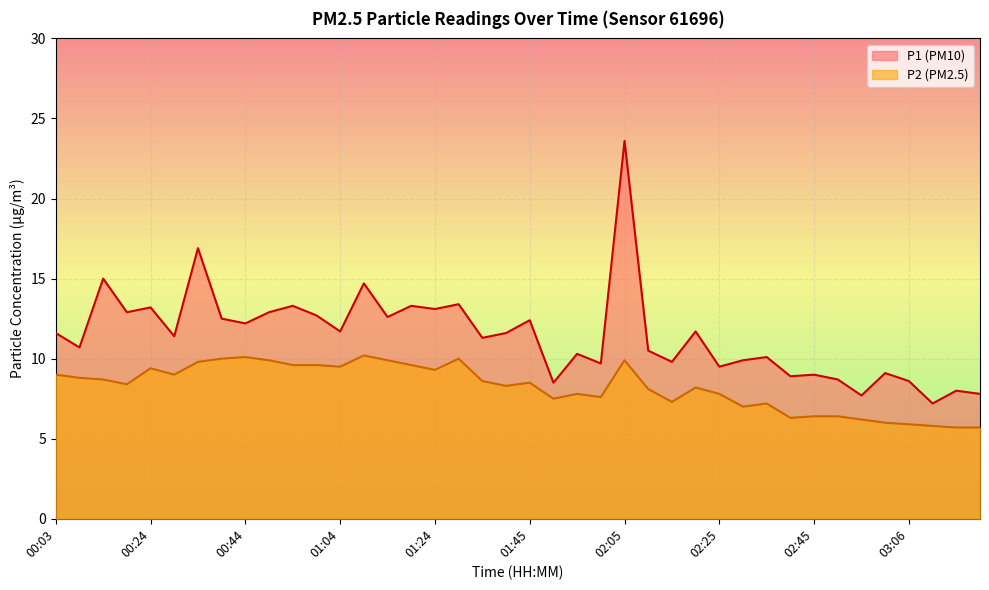

The P2 series shows 9.0 at 00:03. True or false?

True